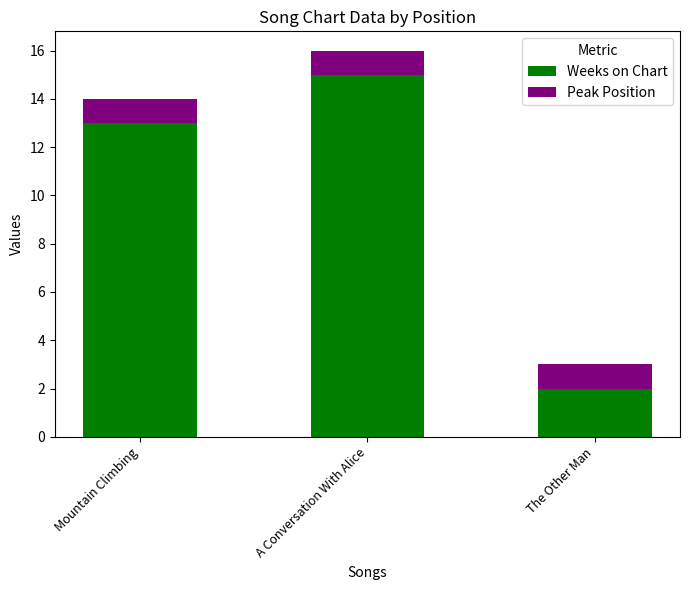

Read the Weeks on Chart value at Mountain Climbing, to the nearest 10.

10